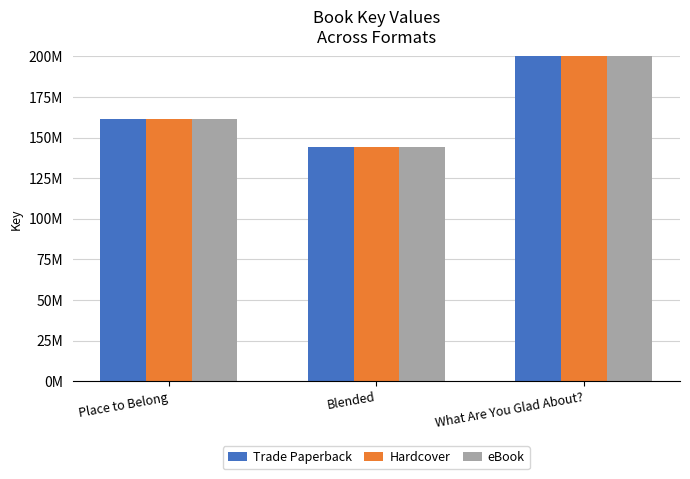

What is the difference between the maximum and minimum values in the eBook series?

309225437